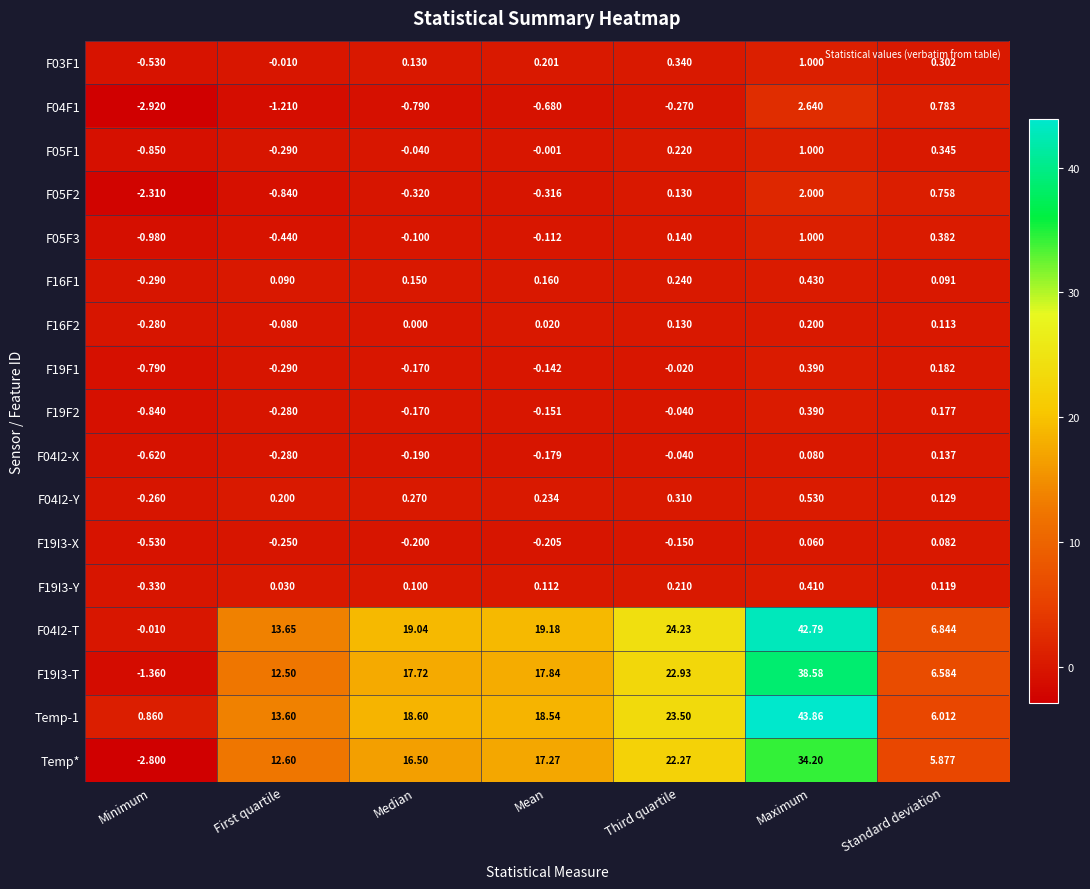

At which label does F19I3-T first exceed 17?

Median